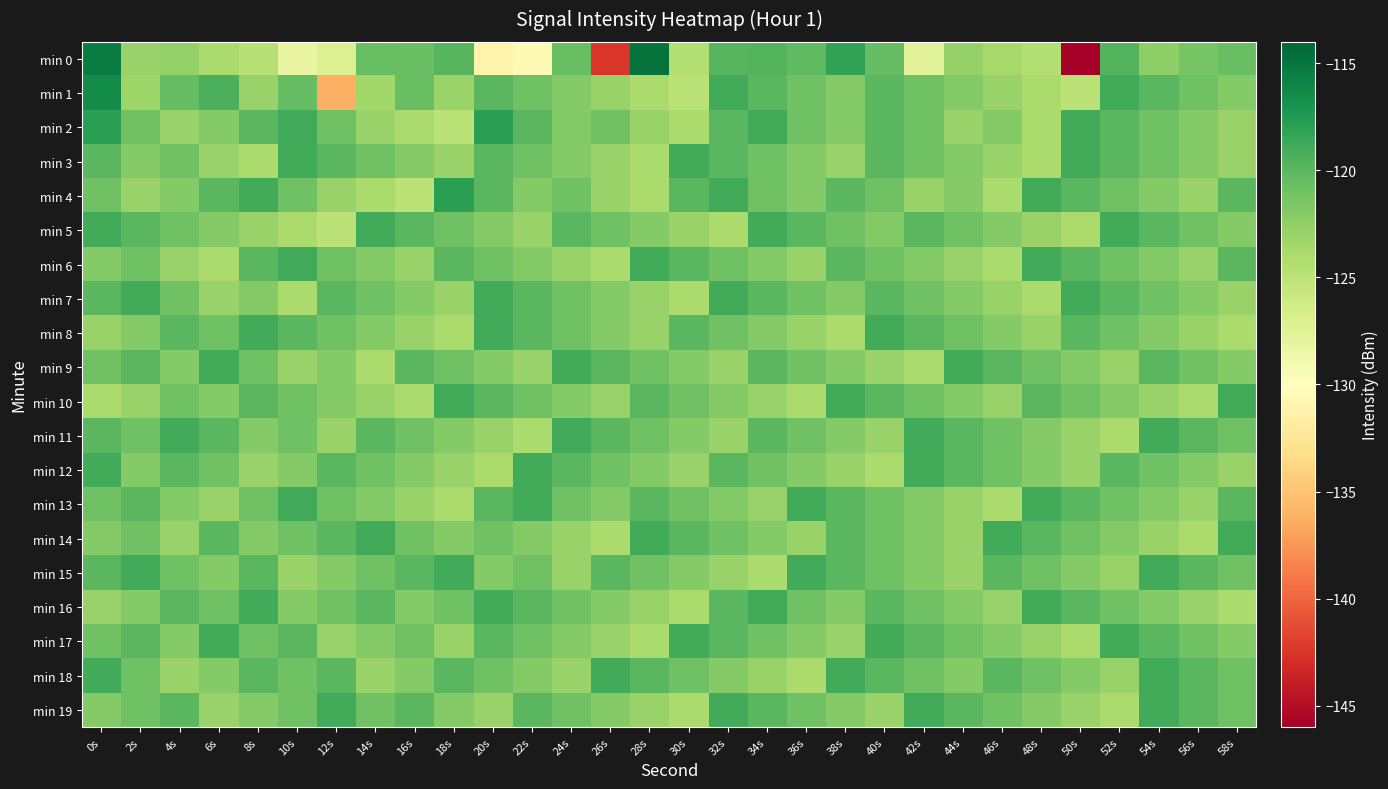

At which category is the sum across all series the highest?

0s